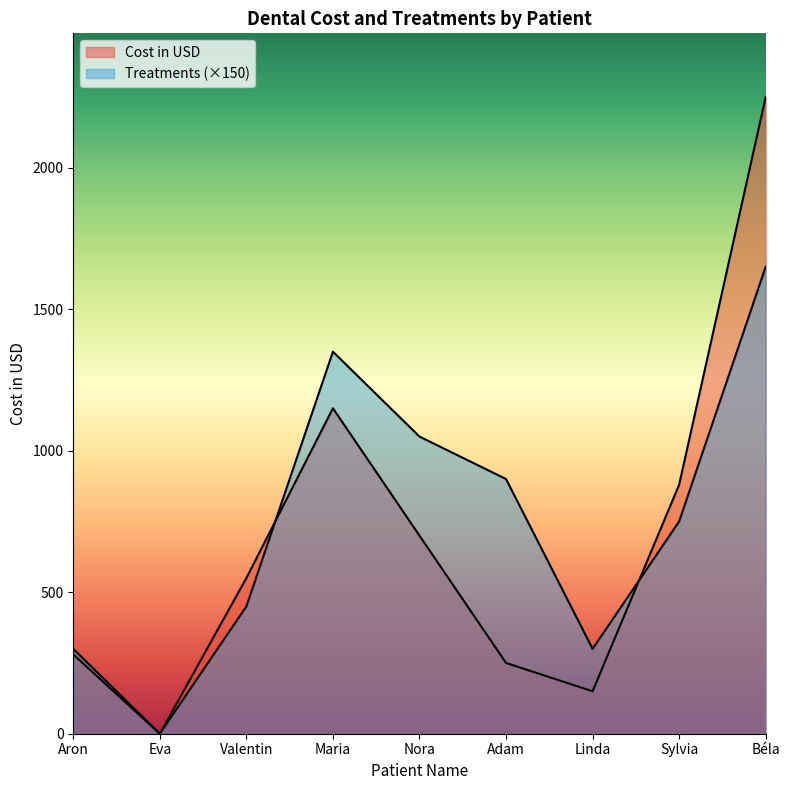

At which label is Treatments closest to 825?

Adam